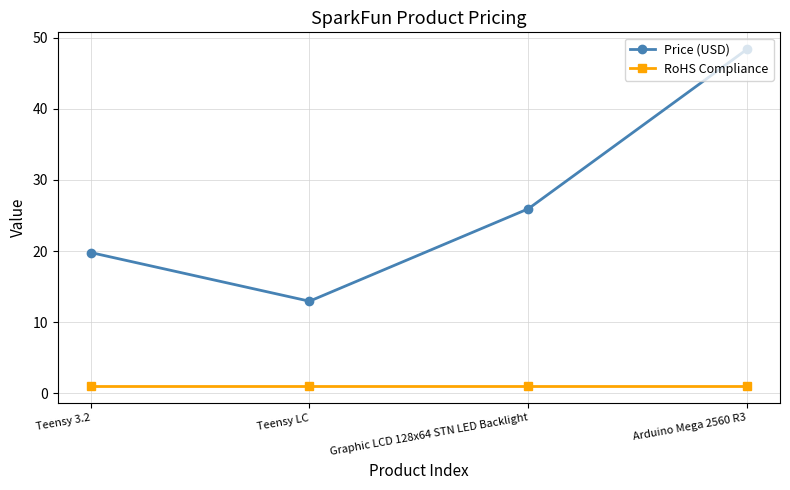

List the labels in order of Price (USD) value, largest first.

Arduino Mega 2560 R3, Graphic LCD 128x64 STN LED Backlight, Teensy 3.2, Teensy LC